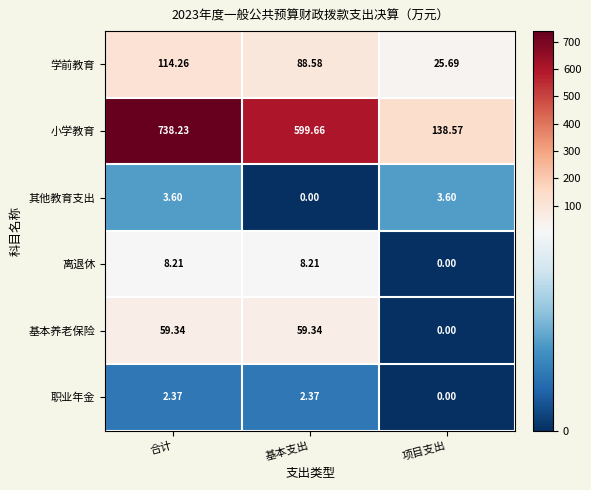

How many distinct data groups are displayed?

6